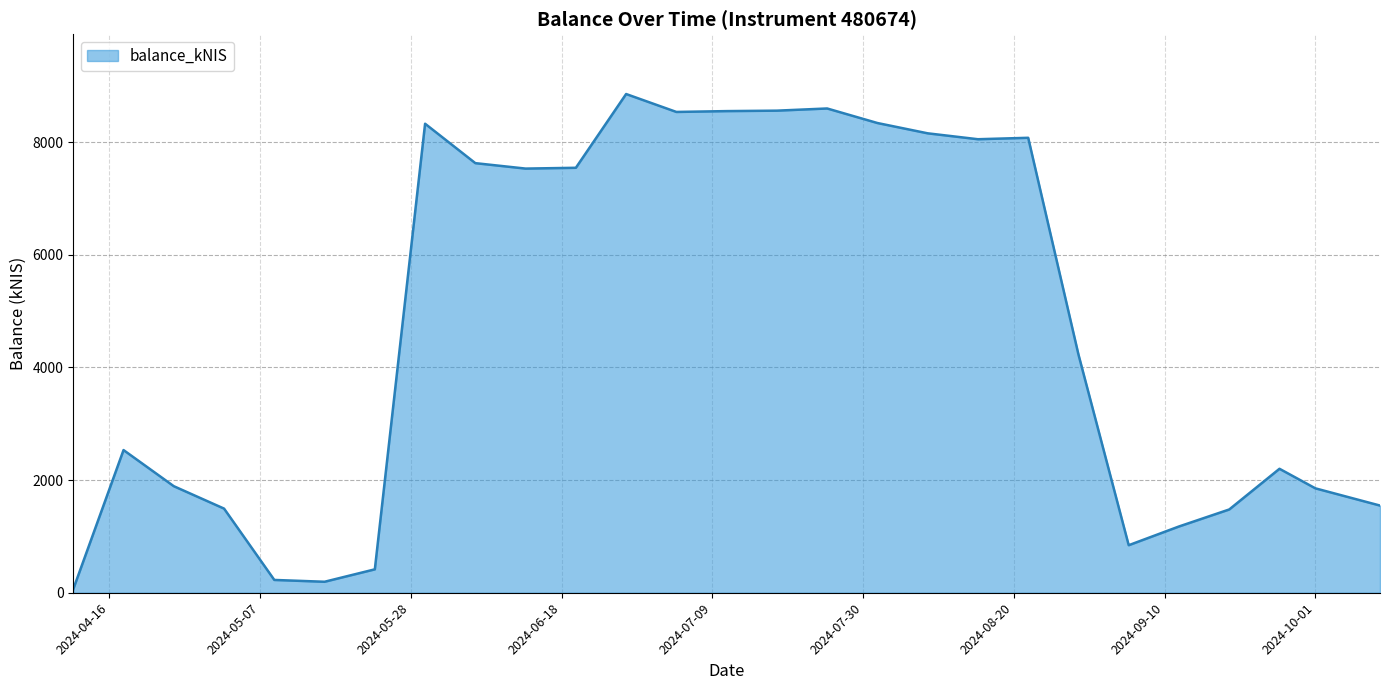

What is the maximum value shown in the chart?

8851.7